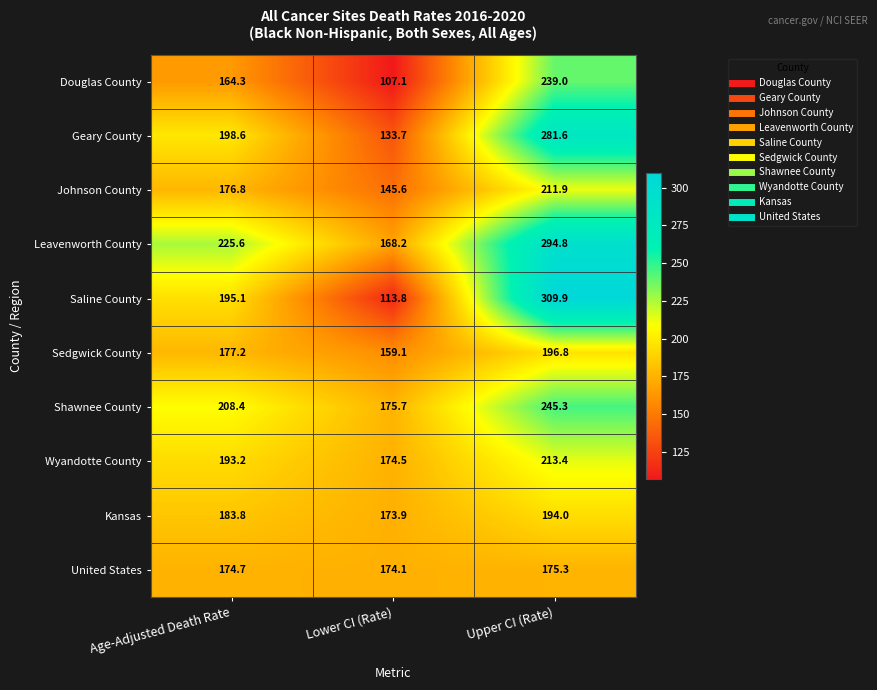

What is the difference between the maximum and minimum values in the Douglas County series?

131.9